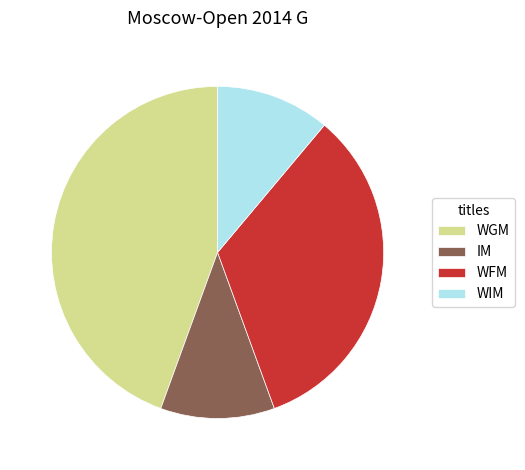

Which has a higher value, WIM or WFM?

WFM